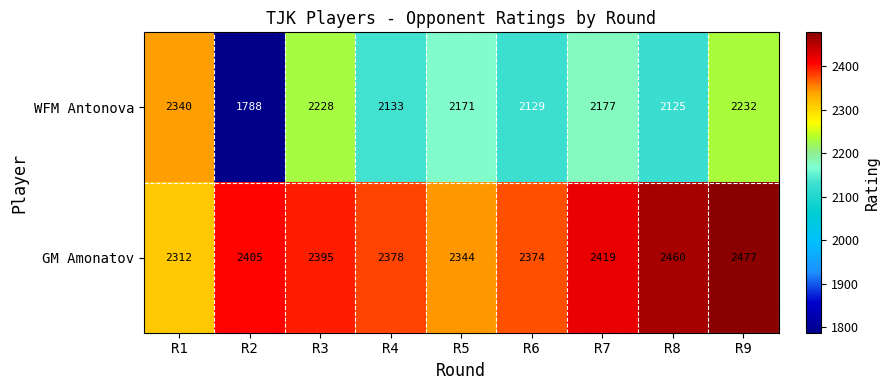

How many categories are shown in the chart?

9